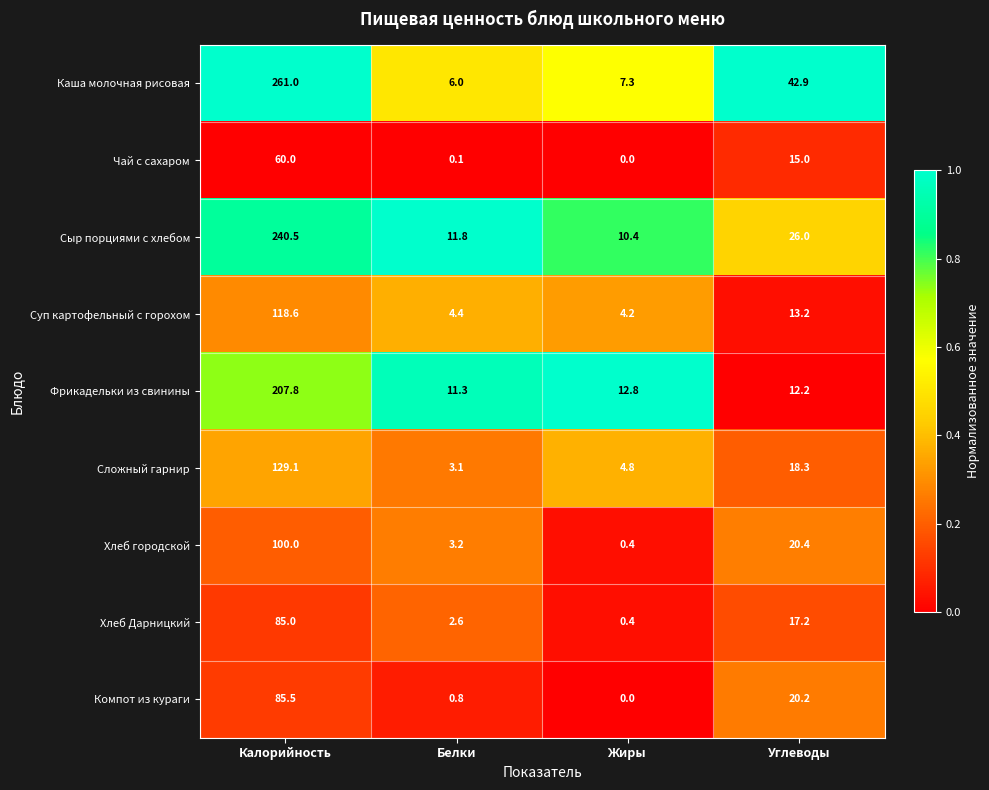

The value of Фрикадельки из свинины at Белки is 5.9. True or false?

False